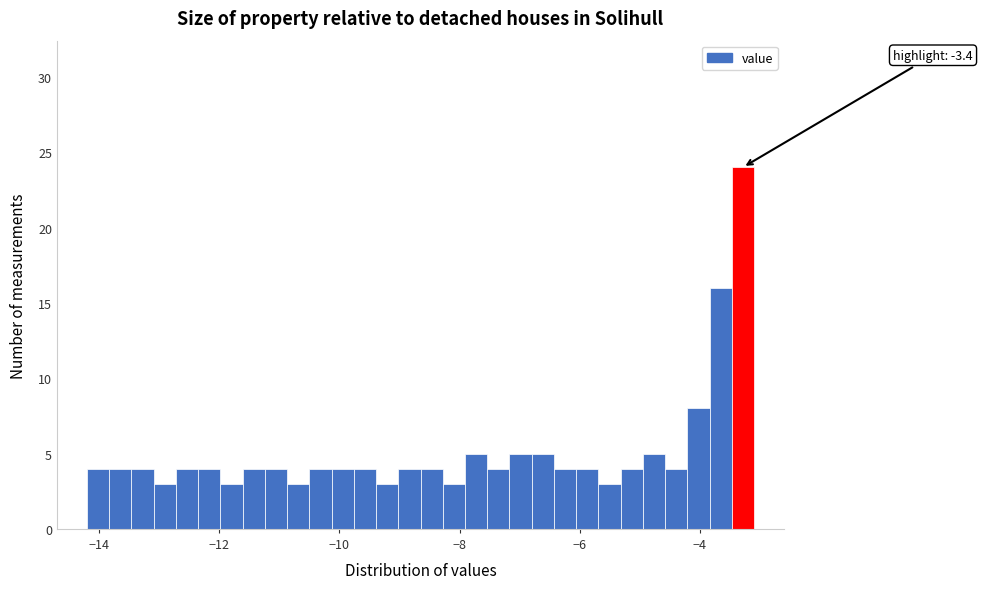

Read against the x-axis, roughly where is the centre of the tallest bar?

-3.2